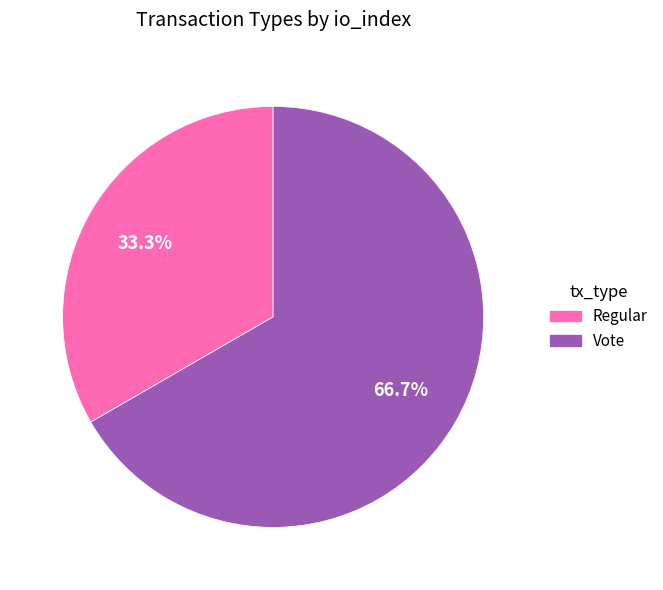

To the nearest percent, what is the difference between the largest and smallest slice percentages?

33%